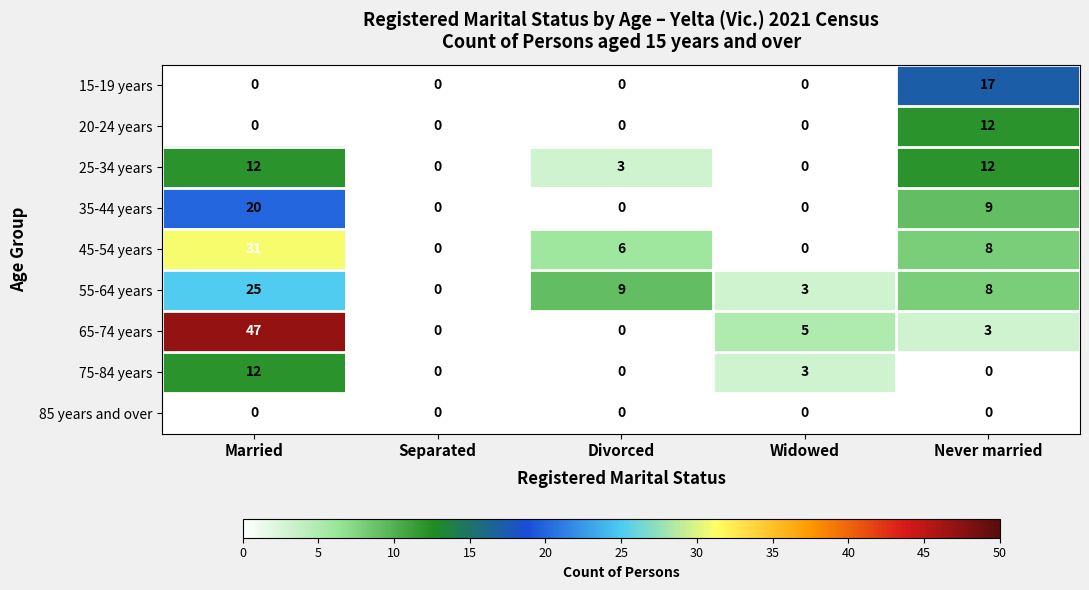

Which label corresponds to the largest value in the chart?

Married